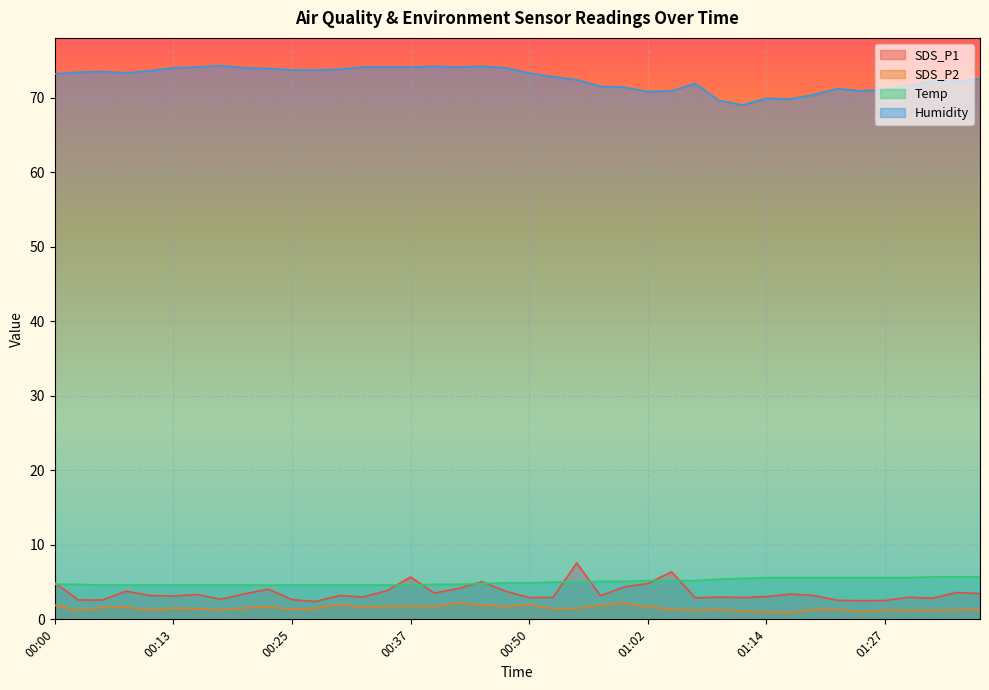

Where does the Humidity series first go above 73?

00:00